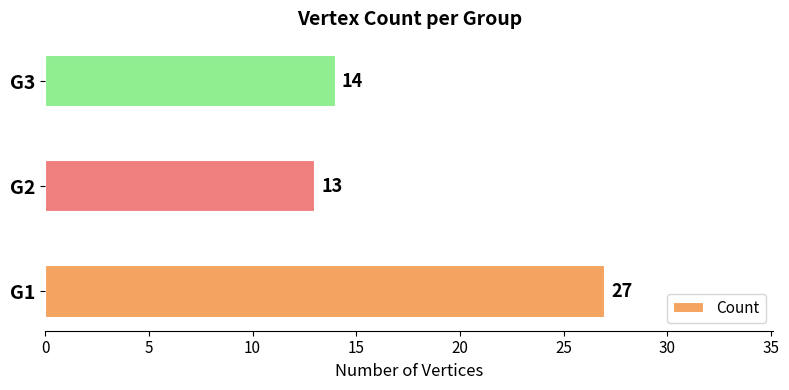

Reading bottom to top, transcribe all the data shown in this chart.

G1=27	G2=13	G3=14